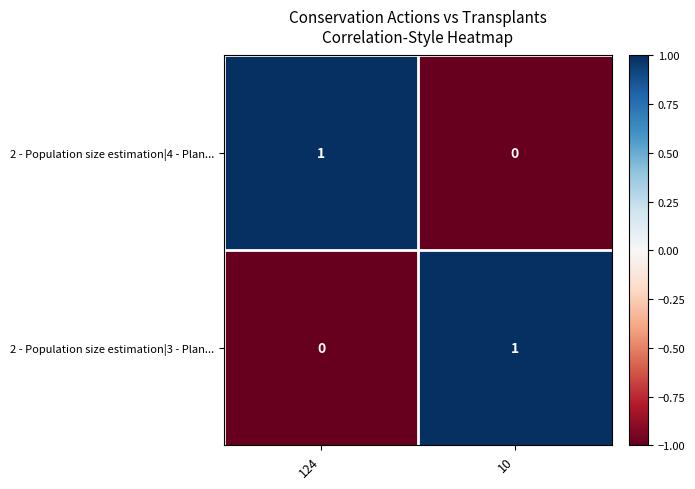

Where is 2 - Population size estimation|3 - Plan... nearest to the value 0?

124